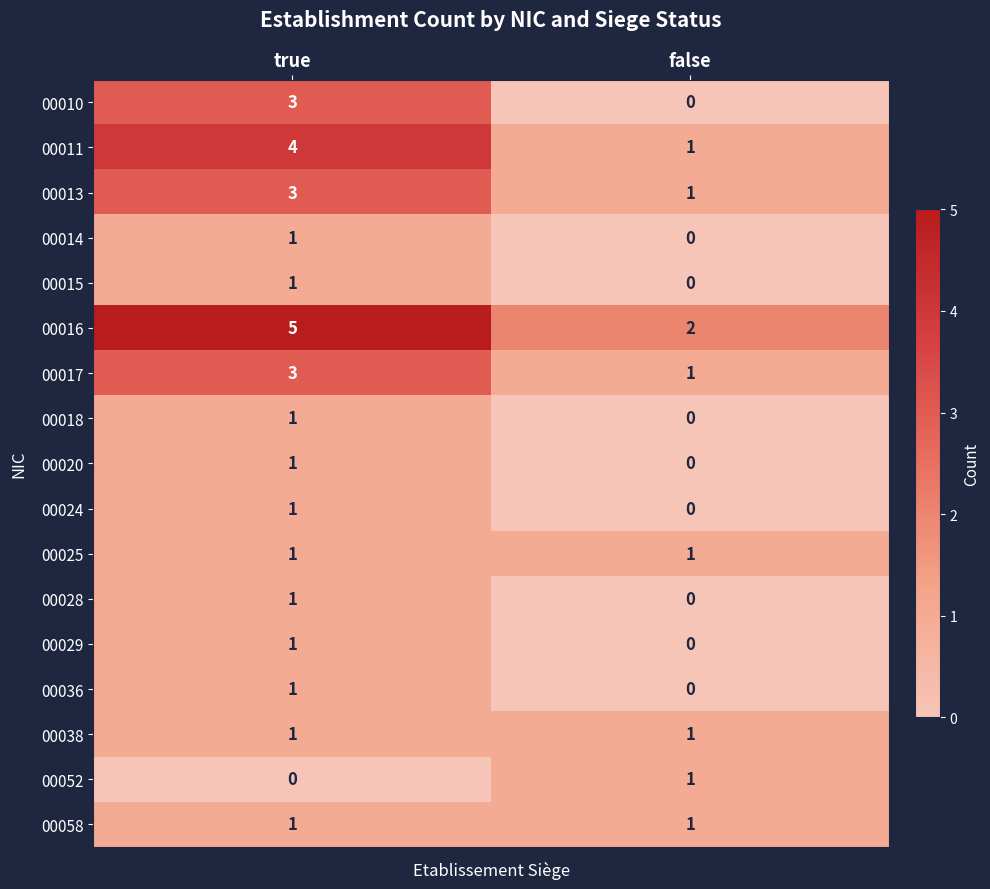

The value of 00014 at true is 0. True or false?

False